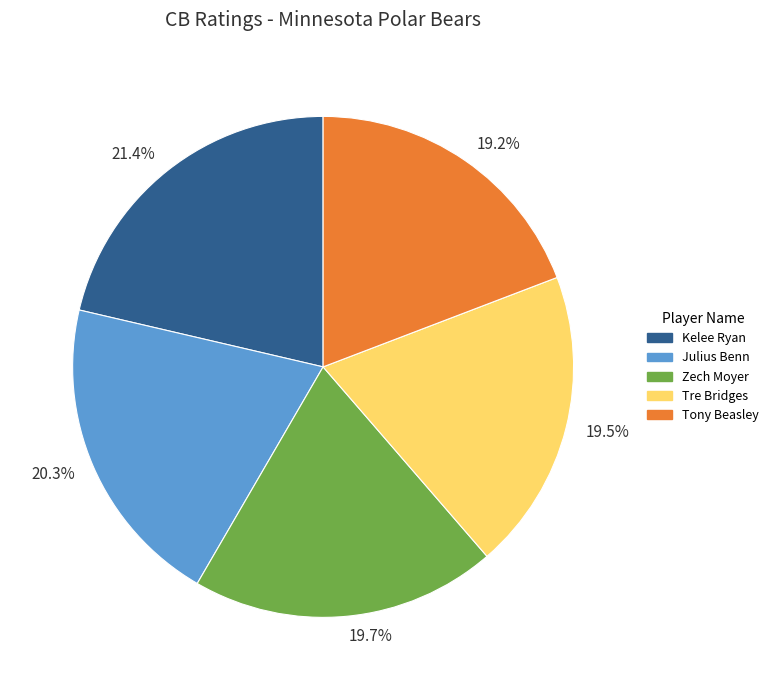

Approximately how many times larger is the value at 21.4% compared to 19.2%?

1.1